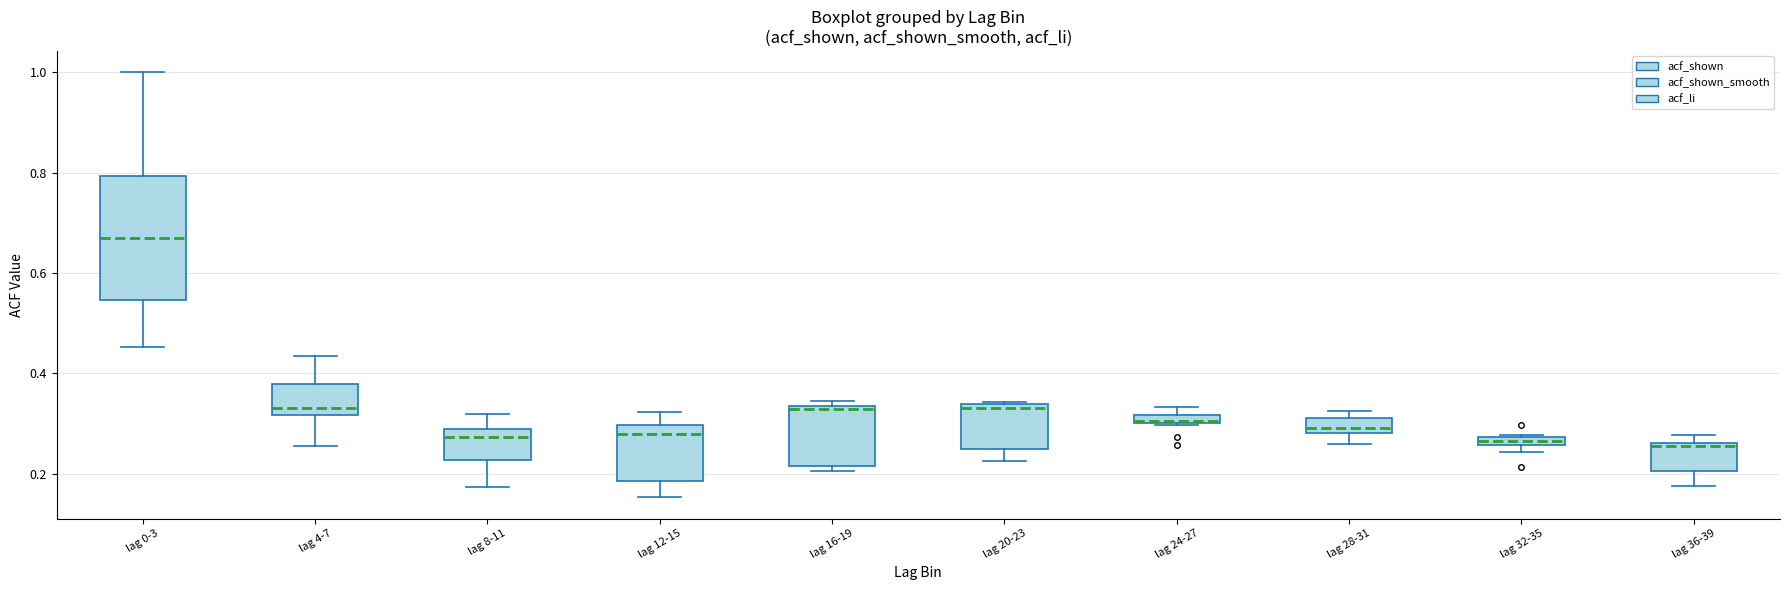

Where is the upper edge of the box for lag 36-39 on the y-axis? The values are not printed on the chart, so give them approximately, as read against the axis.

0.26